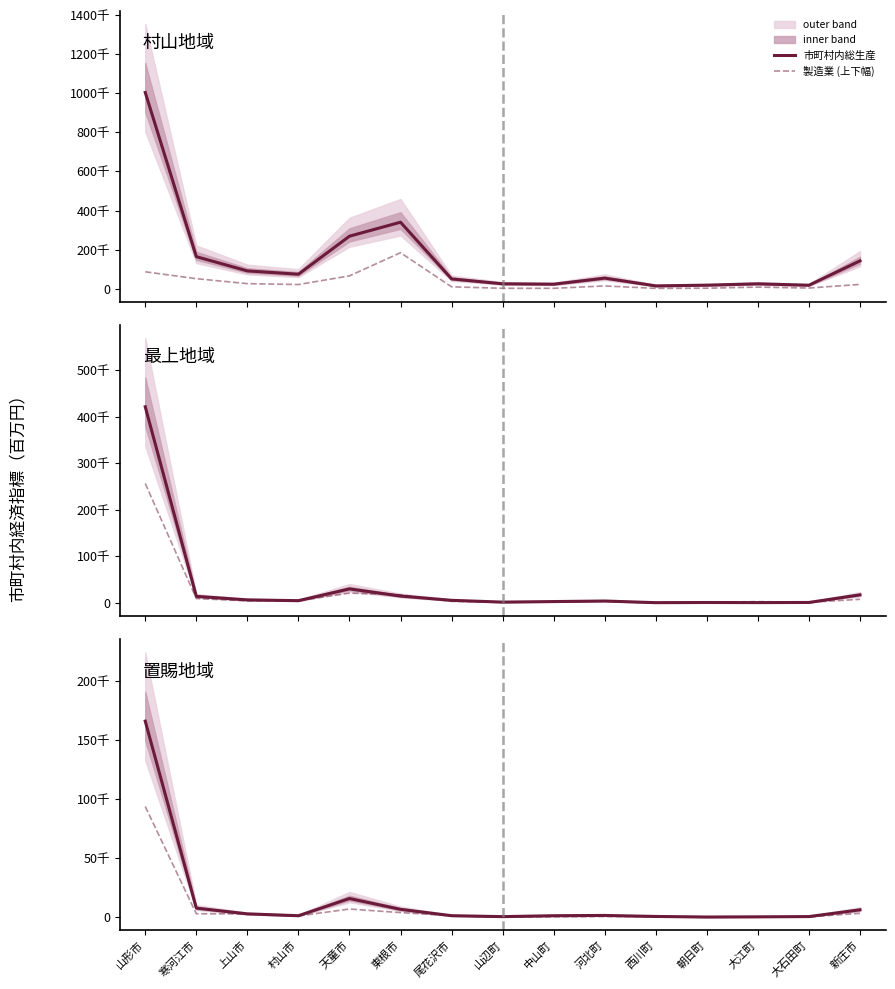

At which category does 製造業 (上下幅) reach its first local valley?

村山市